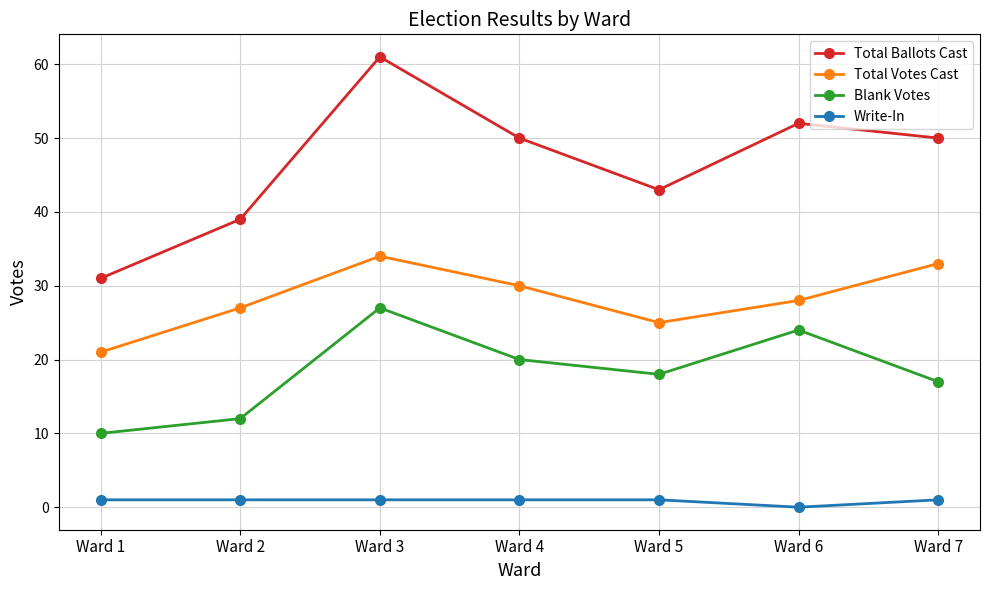

Where is Write-In nearest to the value 0?

Ward 6